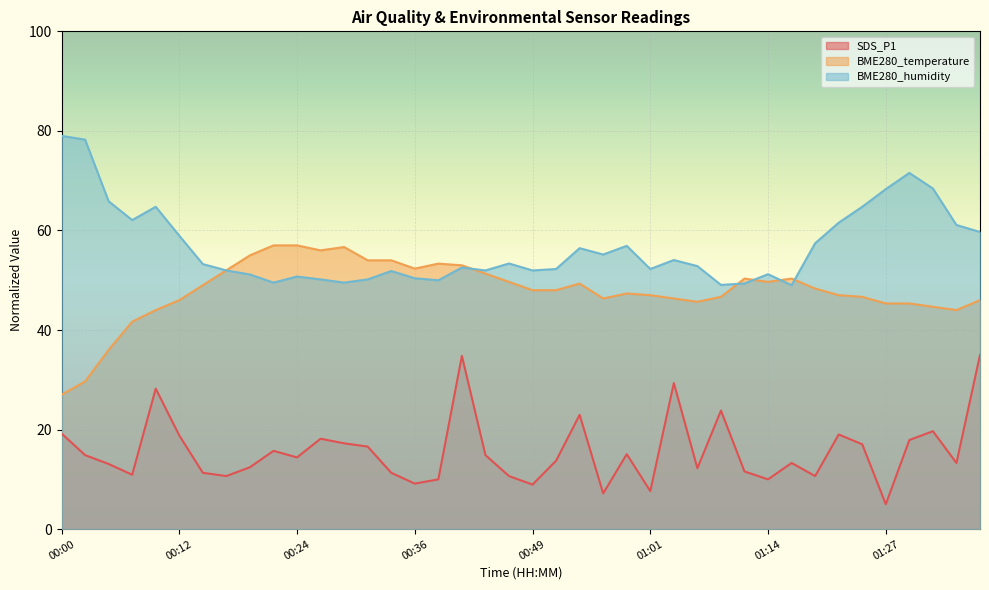

How many values in the BME280_humidity series are below 53?

20